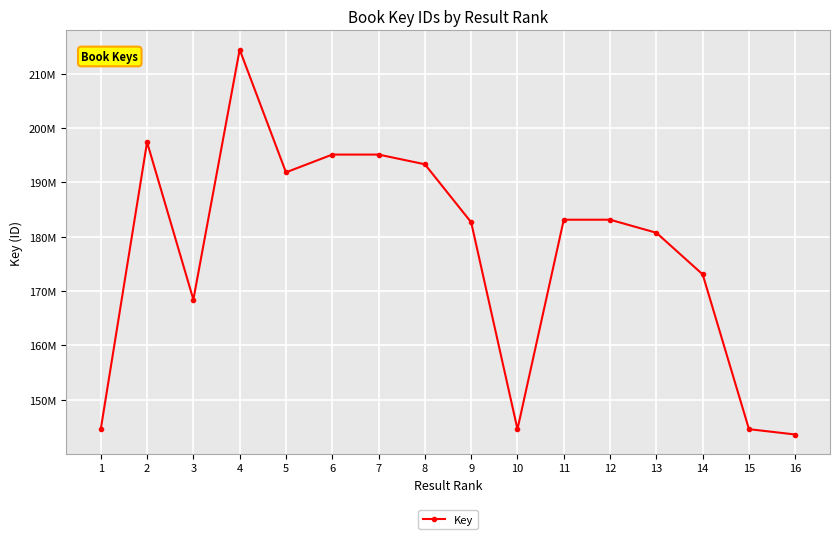

At which category does the data reach its first local valley?

3